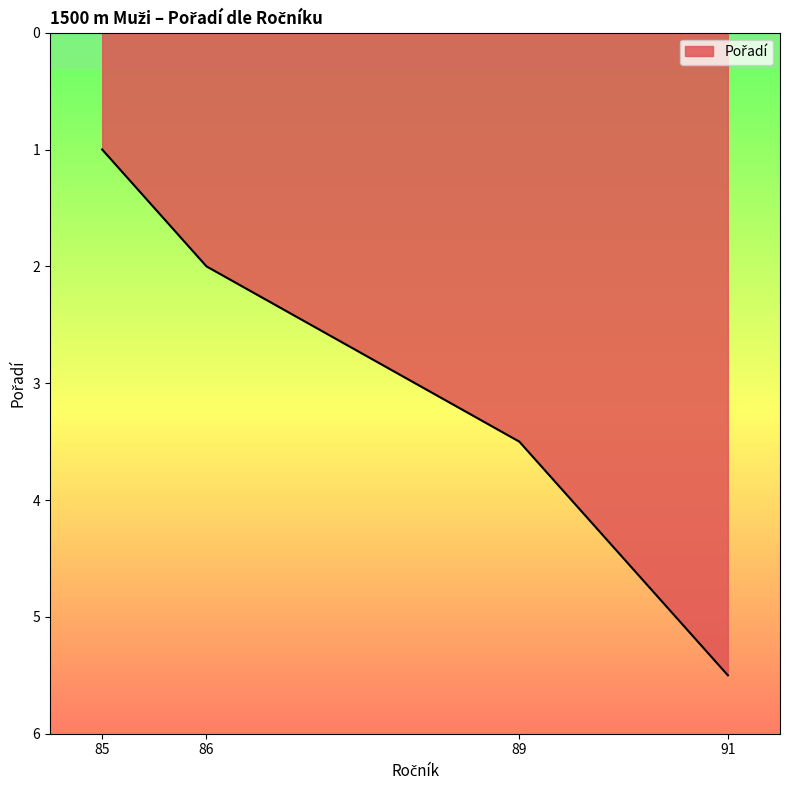

The chart shows a value of 2.0 at 91. True or false?

False